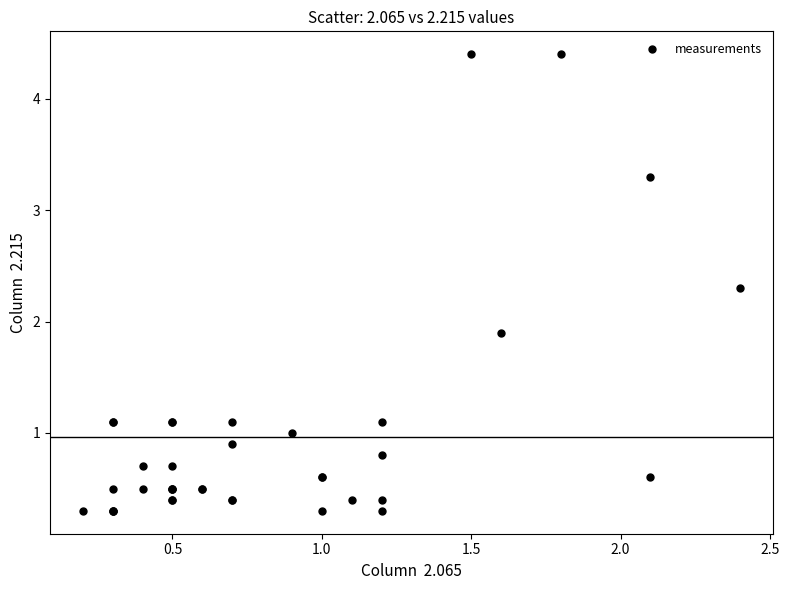

What Y value in the scatter plot is closest to 2?

1.9